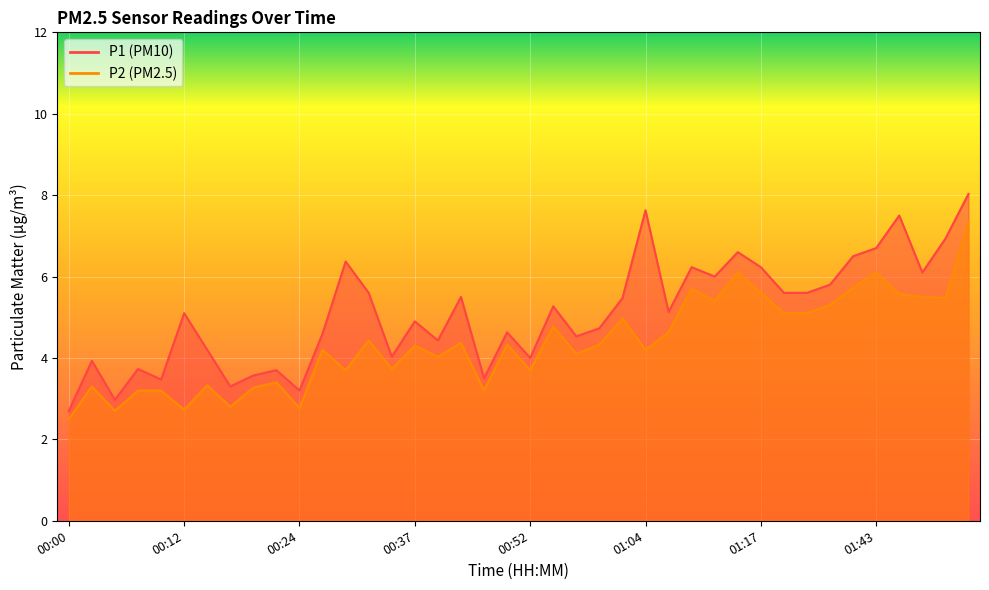

At which category does P2 reach its first local peak?

00:03